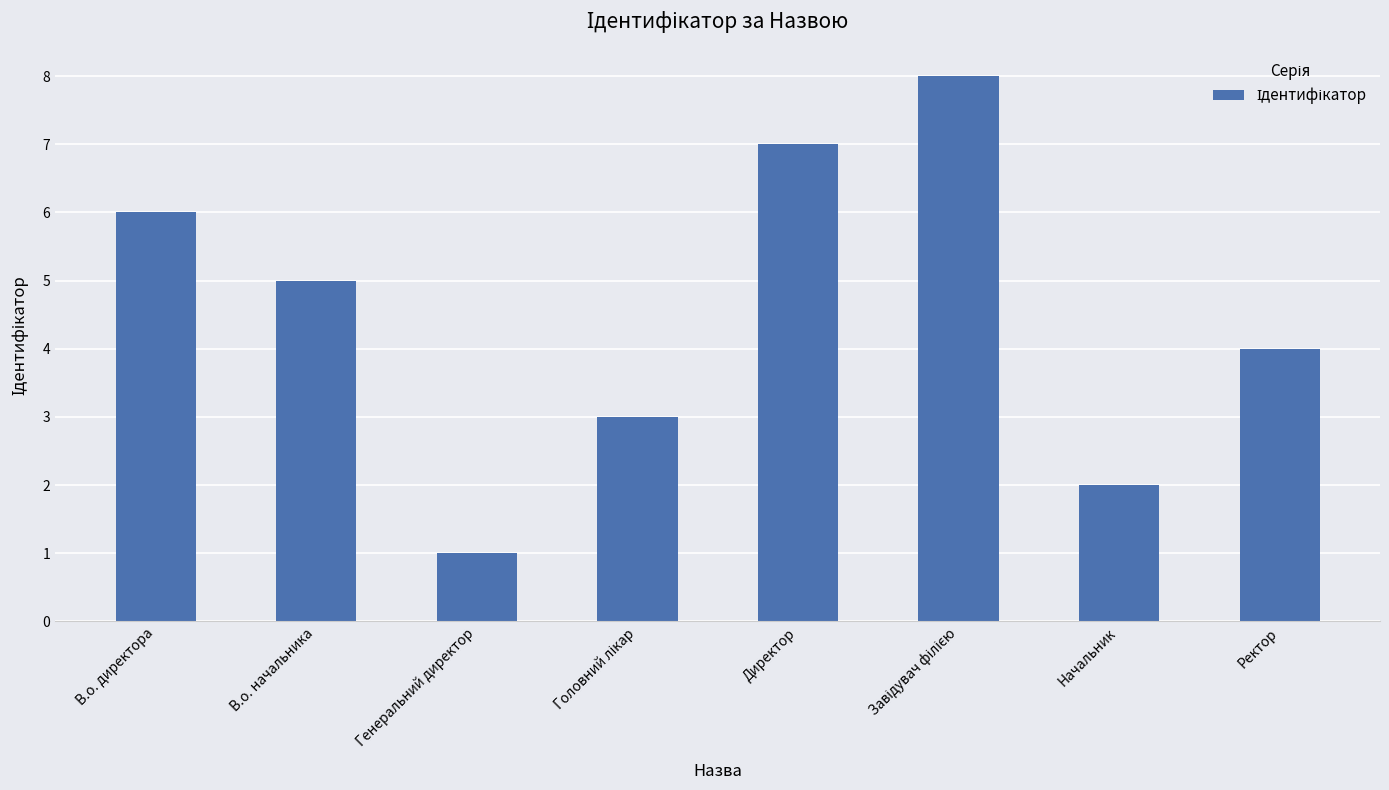

How many distinct data groups are displayed?

1